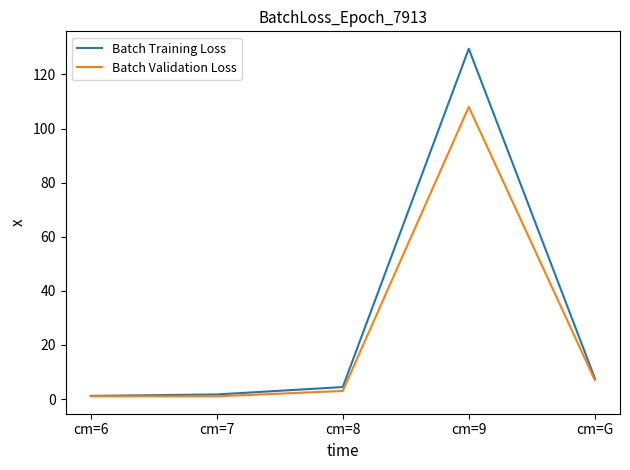

The value of Batch Training Loss at cm=6 is 1.2. True or false?

True